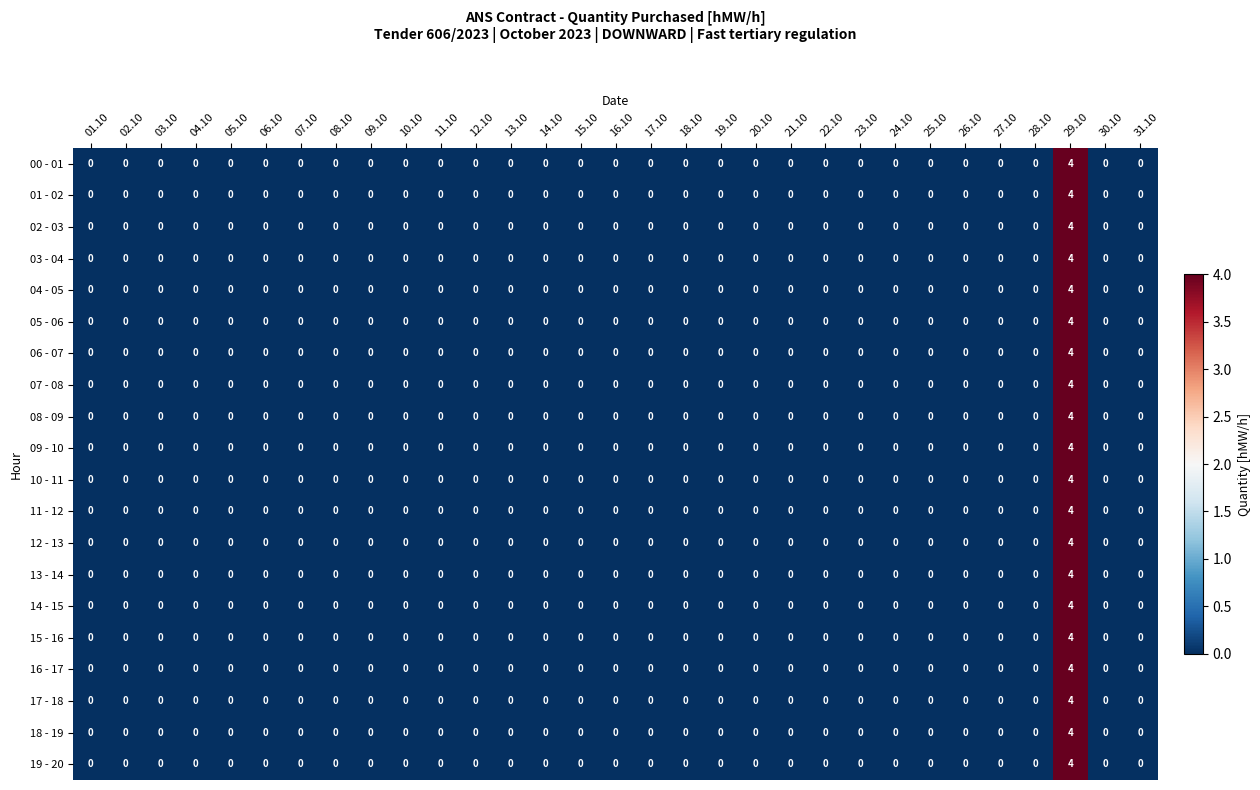

The value of 14 - 15 at 10.10 is 2. True or false?

False